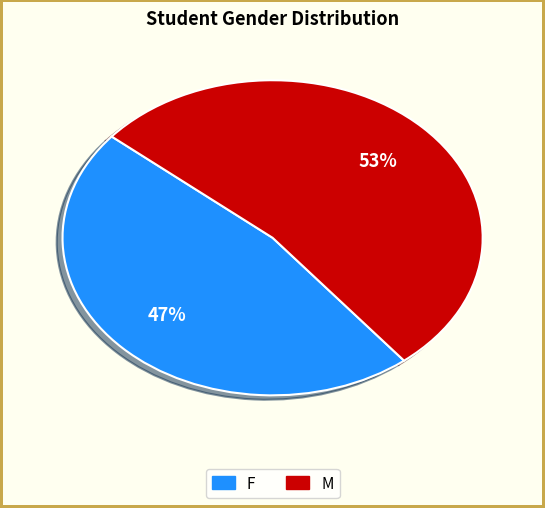

Rank the categories by value from highest to lowest.

M, F